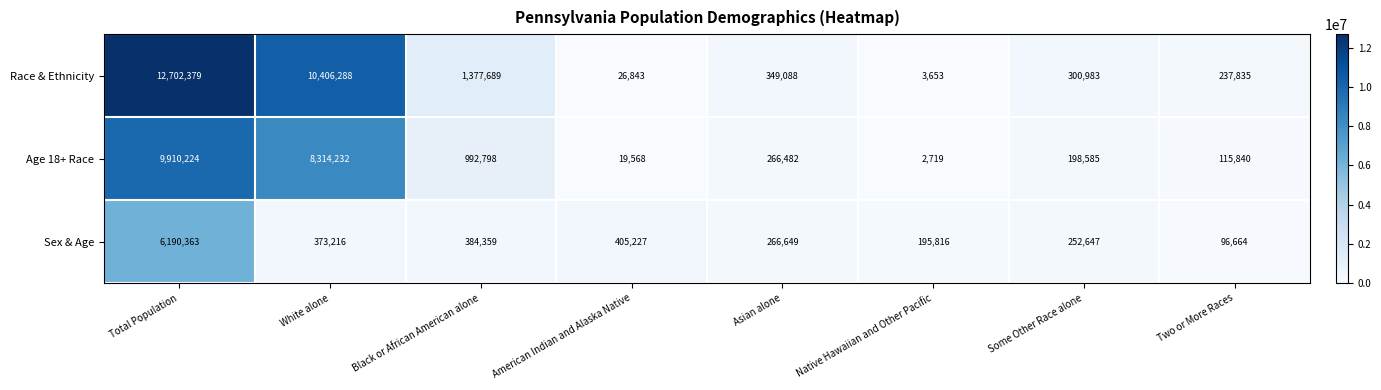

What is the maximum value for Age 18+ Race?

9910224